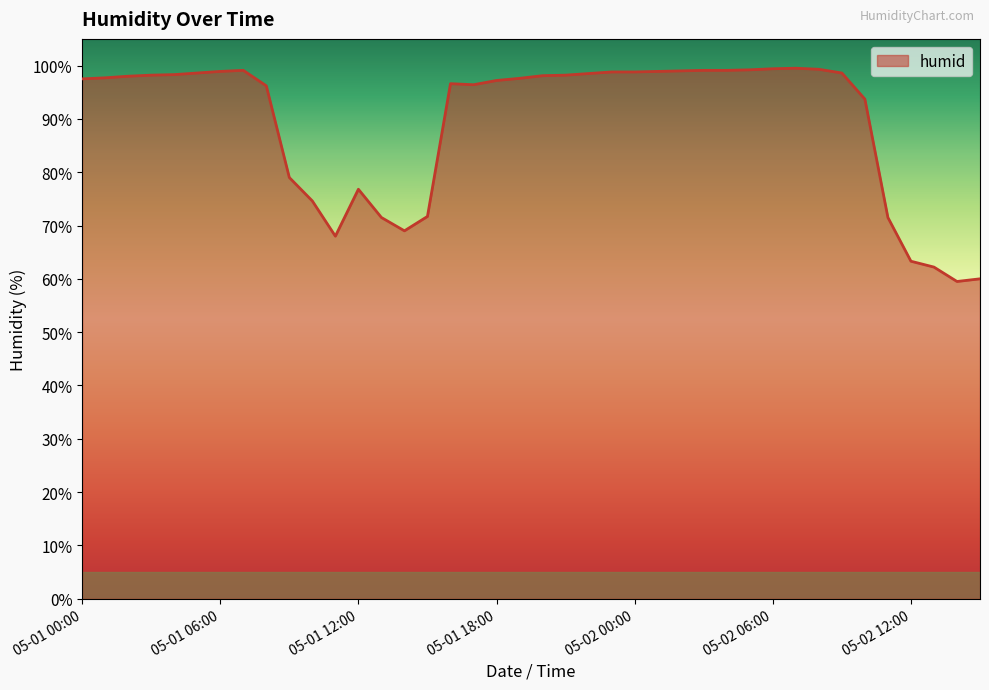

What is the difference between the maximum and minimum values?

40.0